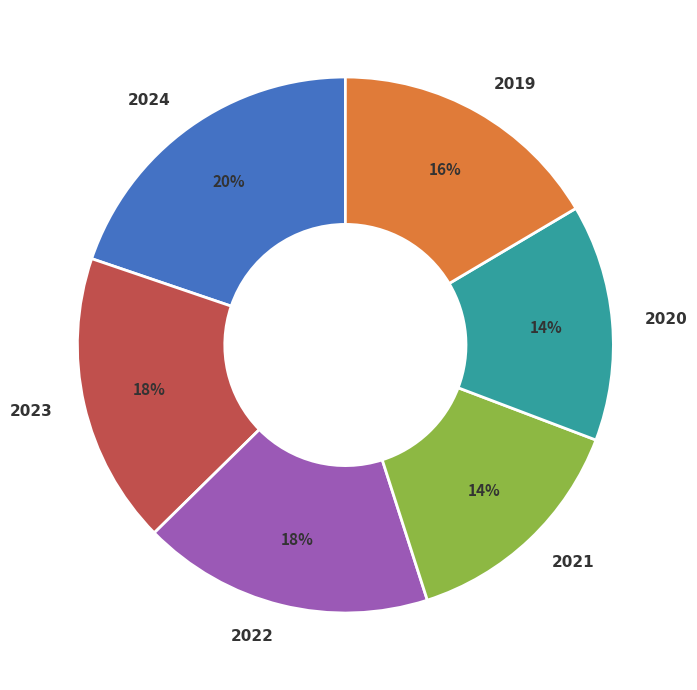

Do 2022 and 2024 together represent more than half of the pie?

No